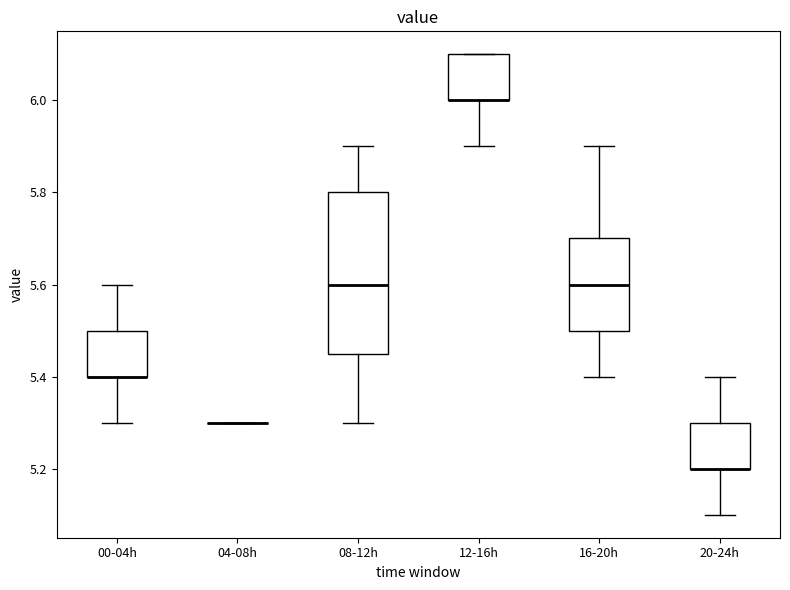

Reading left to right, read every box against the y-axis: the position of its median line, the range the box covers, and the ends of its whiskers. The values are not printed on the chart, so give them approximately, as read against the axis.

00-04h: median 5.40 (drawn on the box's lower edge), box 5.40 to 5.50, whiskers 5.30 to 5.60
04-08h: box collapsed to a line at 5.30, whiskers 5.30 to 5.30
08-12h: median 5.60, box 5.46 to 5.80, whiskers 5.30 to 5.90
12-16h: median 6.00 (drawn on the box's lower edge), box 6.00 to 6.10, whiskers 5.90 to 6.10
16-20h: median 5.60, box 5.50 to 5.70, whiskers 5.40 to 5.90
20-24h: median 5.20 (drawn on the box's lower edge), box 5.20 to 5.30, whiskers 5.10 to 5.40